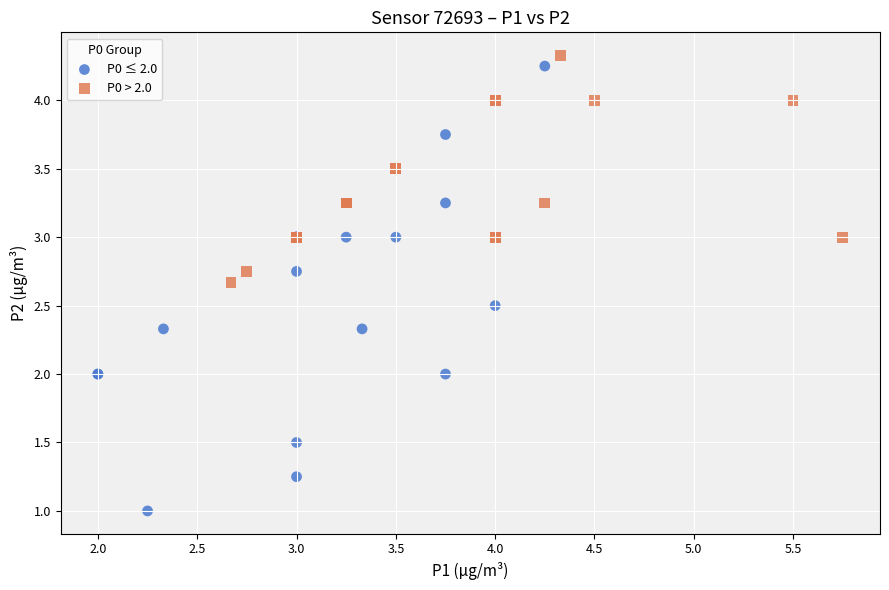

What are all the series names shown in the legend?

P0 ≤ 2.0, P0 > 2.0